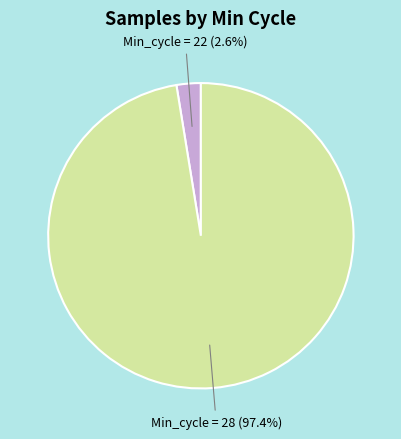

Which category has the smallest portion of the pie?

Min_cycle = 22